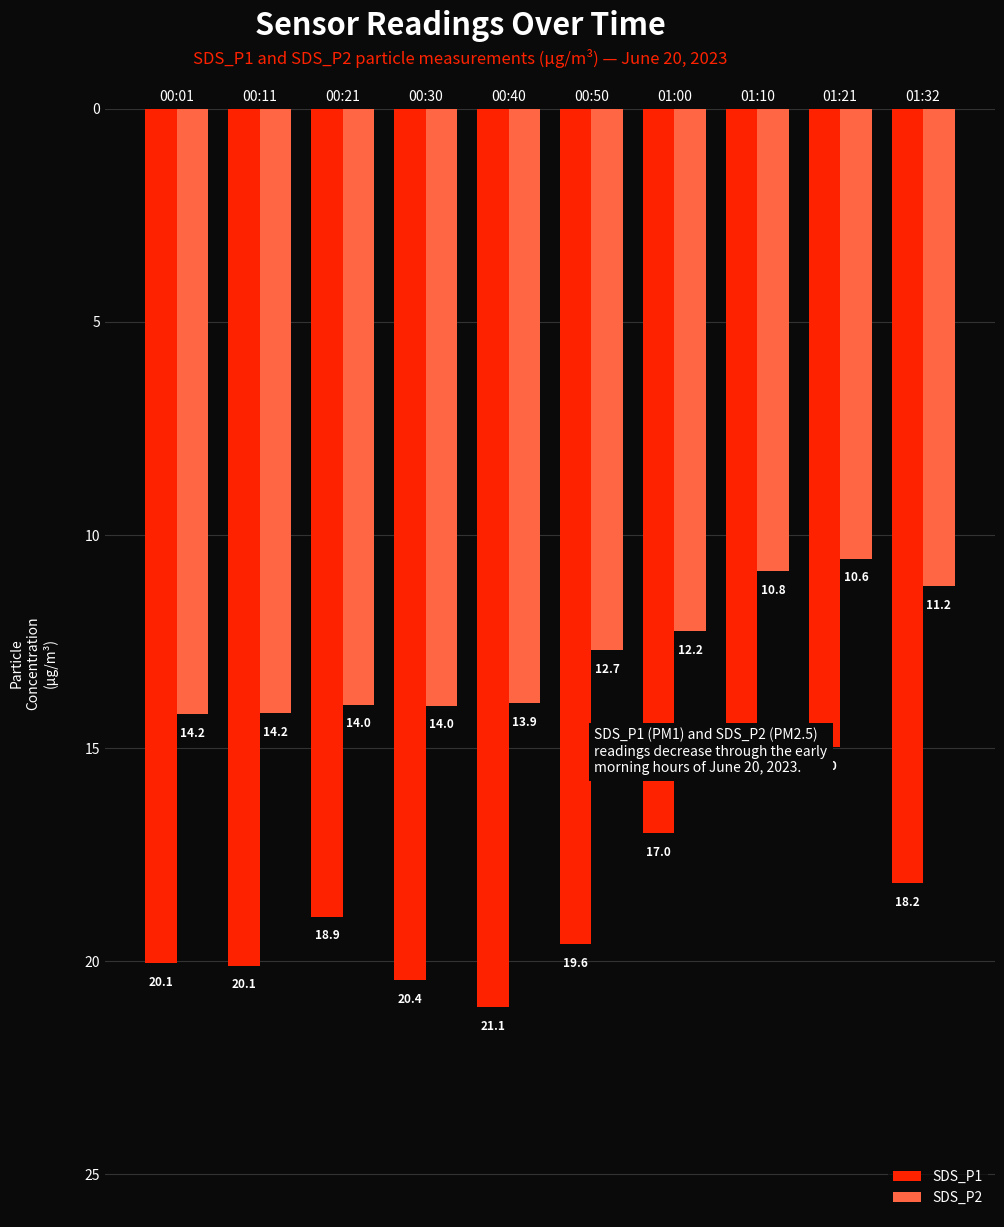

List the labels in order of SDS_P1 value, largest first.

01:10, 01:21, 01:00, 01:32, 00:21, 00:50, 00:01, 00:11, 00:30, 00:40